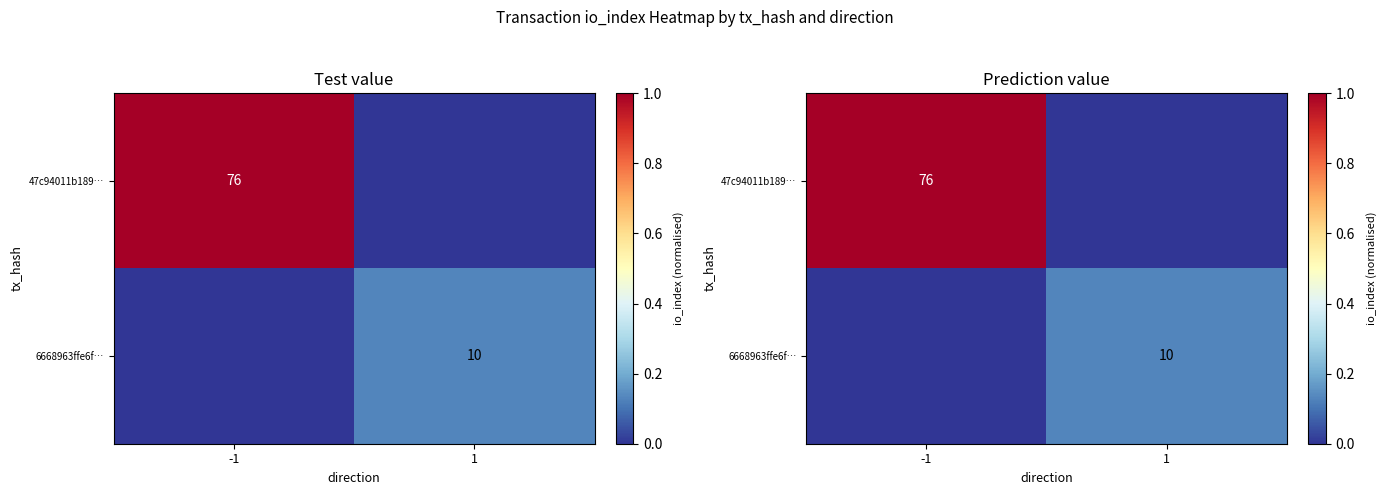

At which label is 6668963ffe6f… closest to 0?

-1